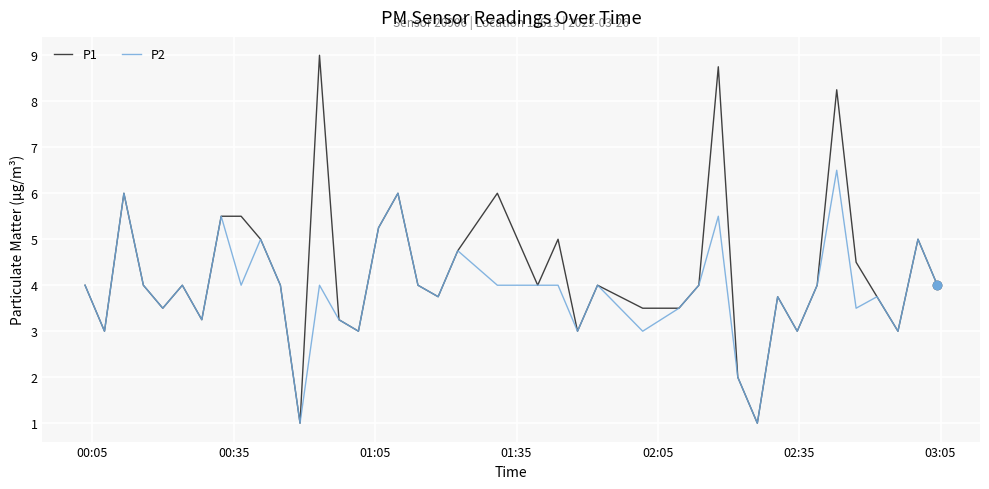

Which series has the largest total across all categories?

P1